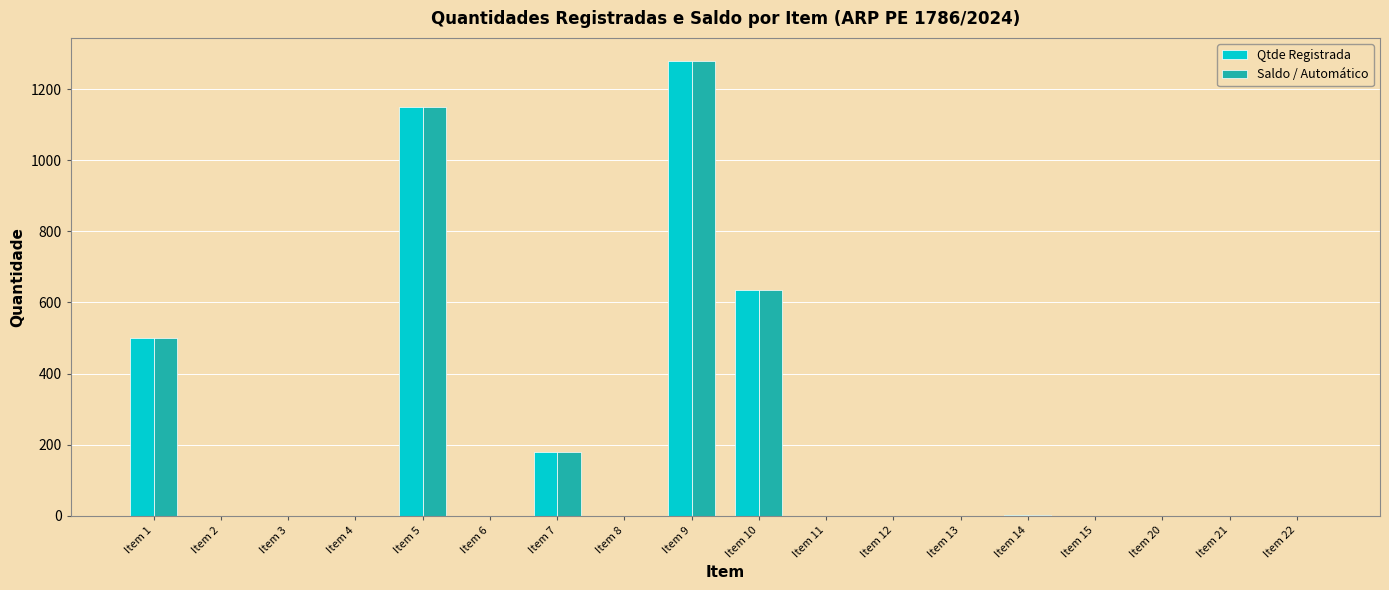

At which category is the sum across all series the highest?

Item 9